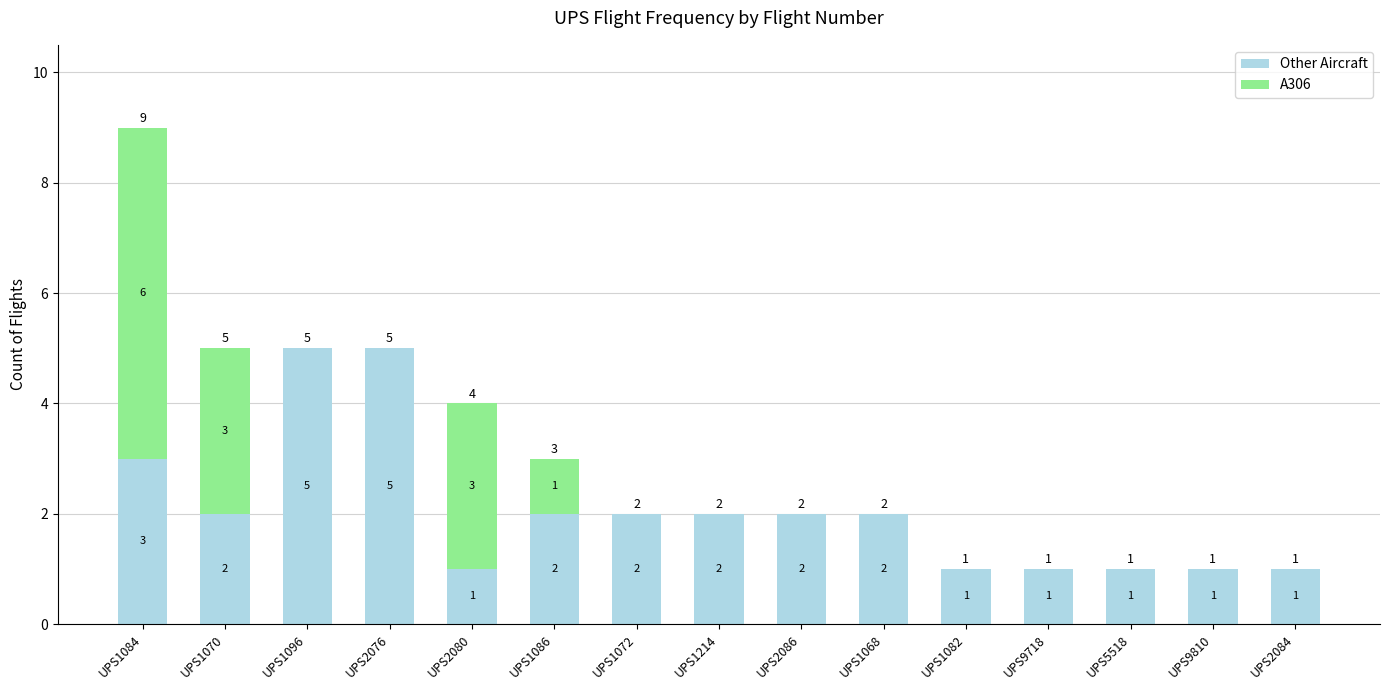

Is it true that Other Aircraft equals 1 at UPS1070?

False